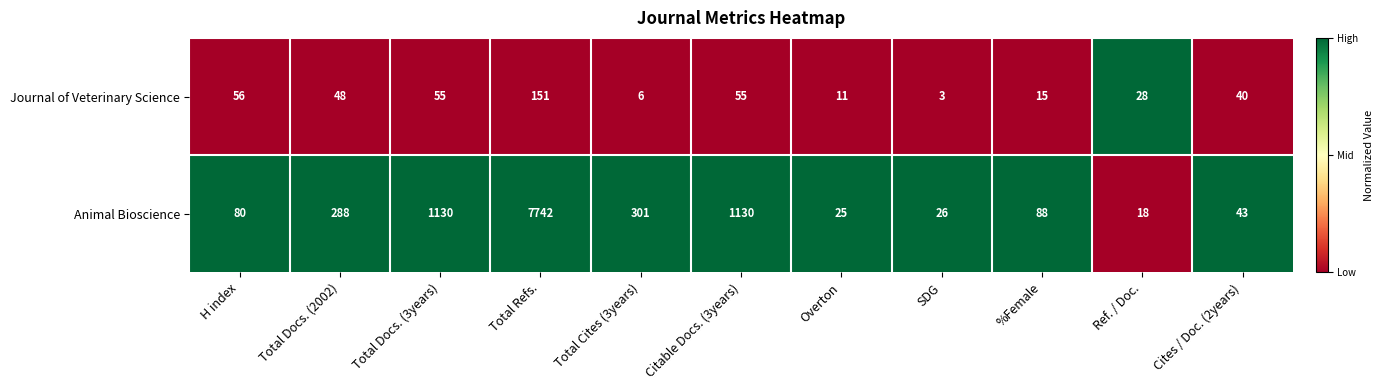

Rank the series at %Female from highest to lowest value.

Animal Bioscience, Journal of Veterinary Science